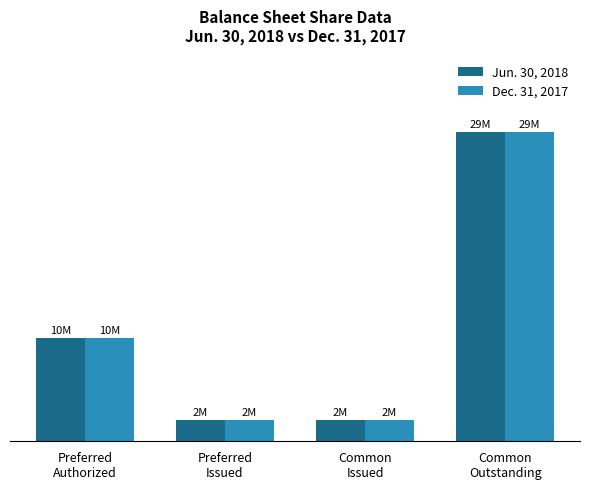

Are the bars grouped side by side (vs. stacked)?

Yes